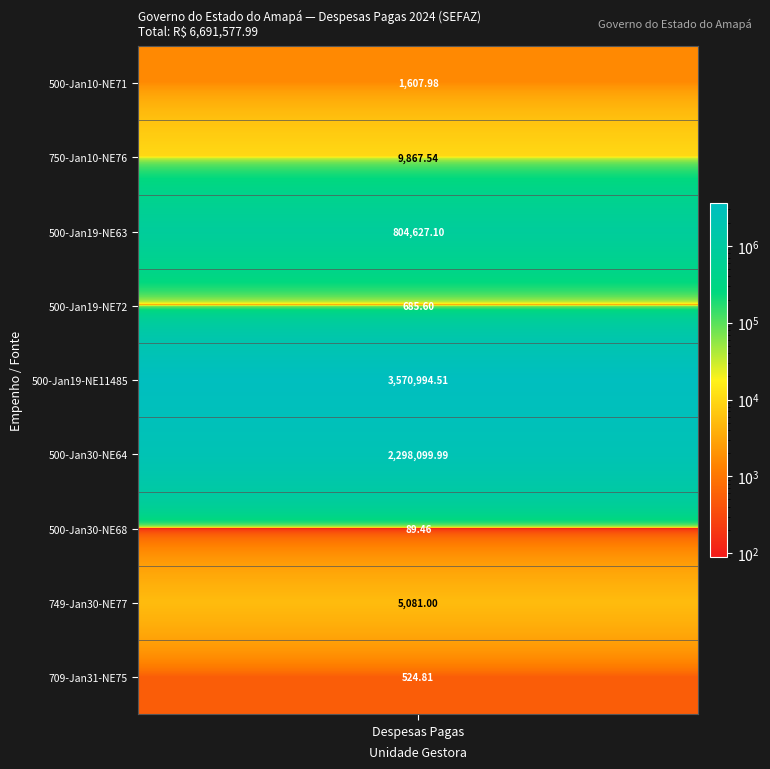

Reading left to right, list all the values displayed in this chart.

0=1608.0	1=9867.5	2=804627.1	3=685.6	4=3570994.5	5=2298100.0	6=89.5	7=5081.0	8=524.8